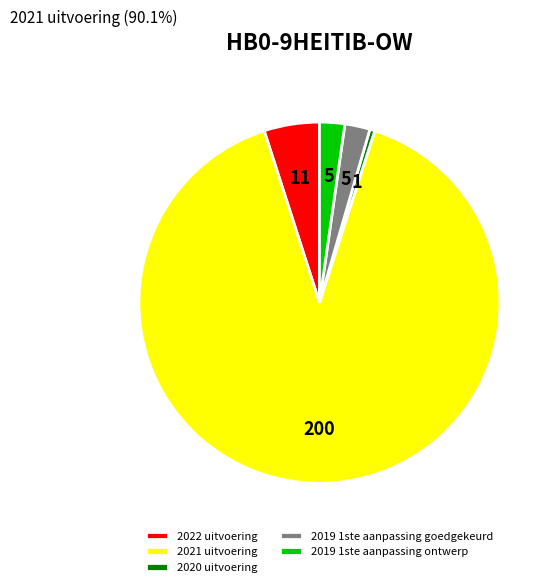

What is the largest slice in the pie chart?

2021 uitvoering